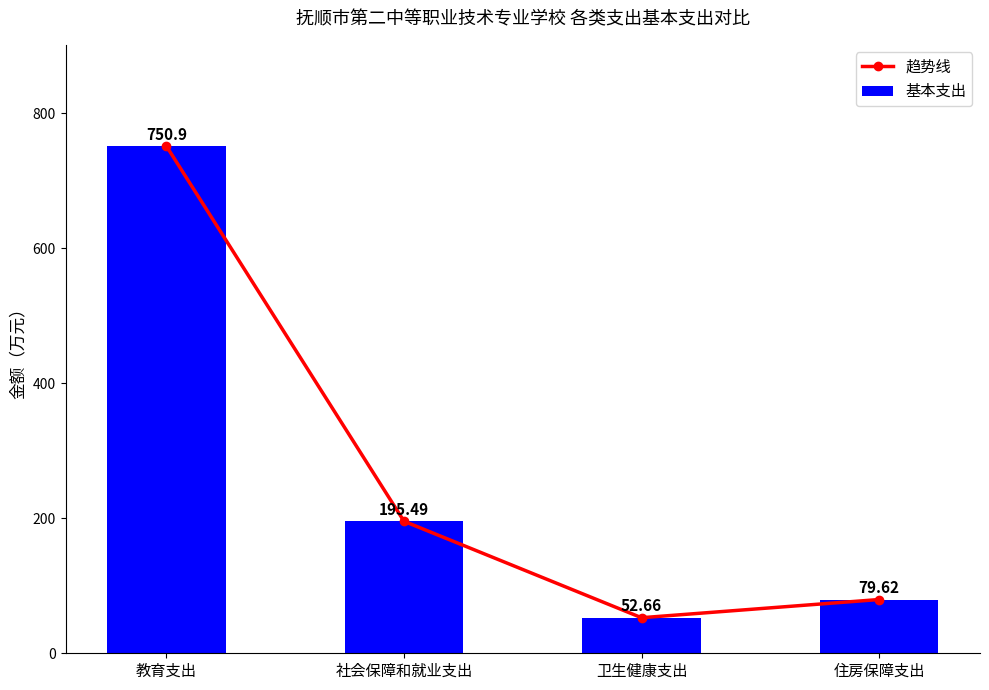

Reading left to right, extract all data points from this chart.

趋势线: 750.9	195.5	52.7	79.6
基本支出: 750.9	195.5	52.7	79.6